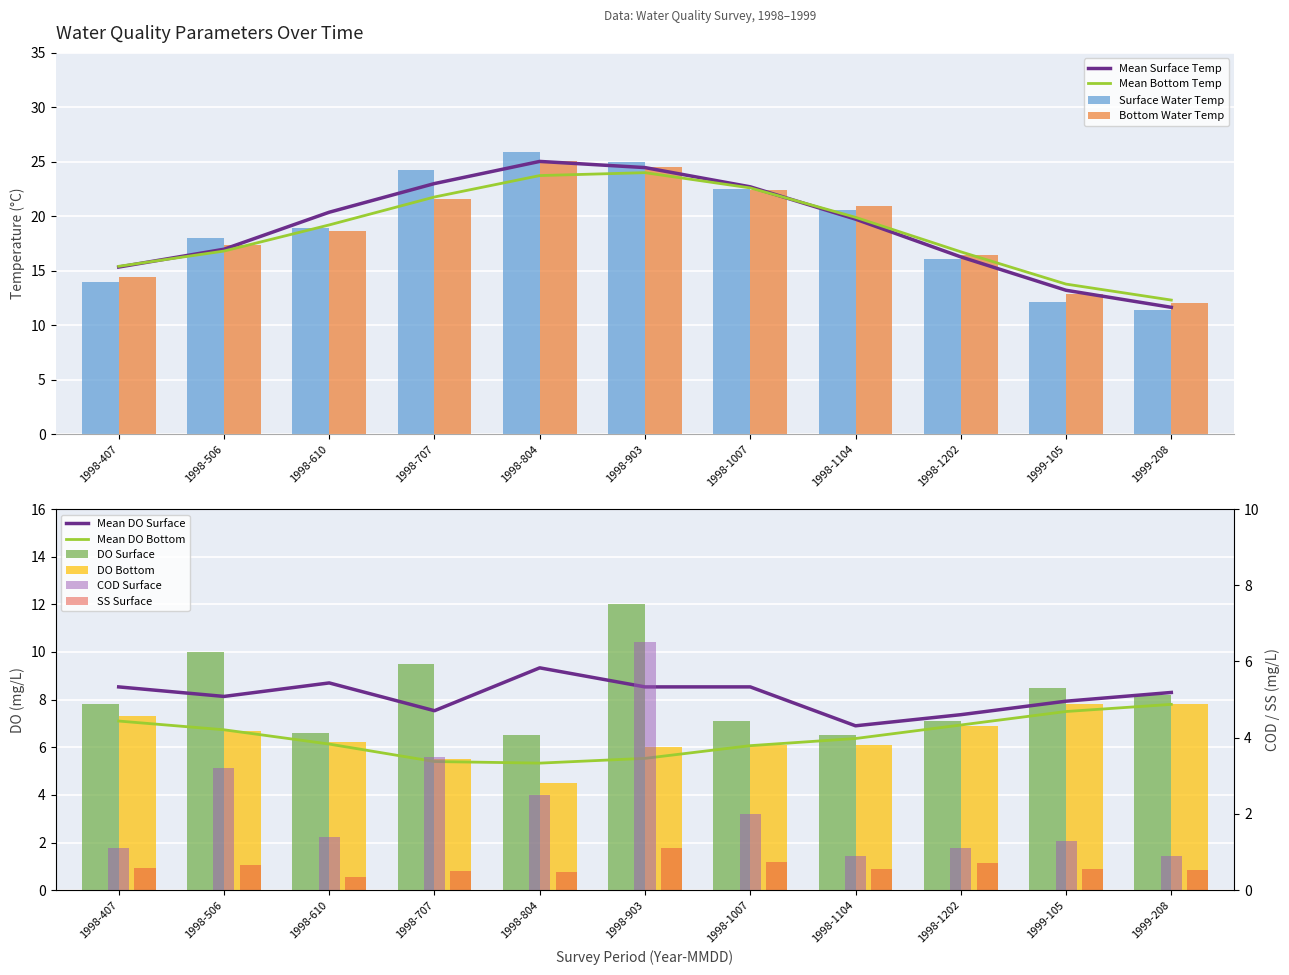

Where is Surface Water Temp nearest to the value 18?

1998-506